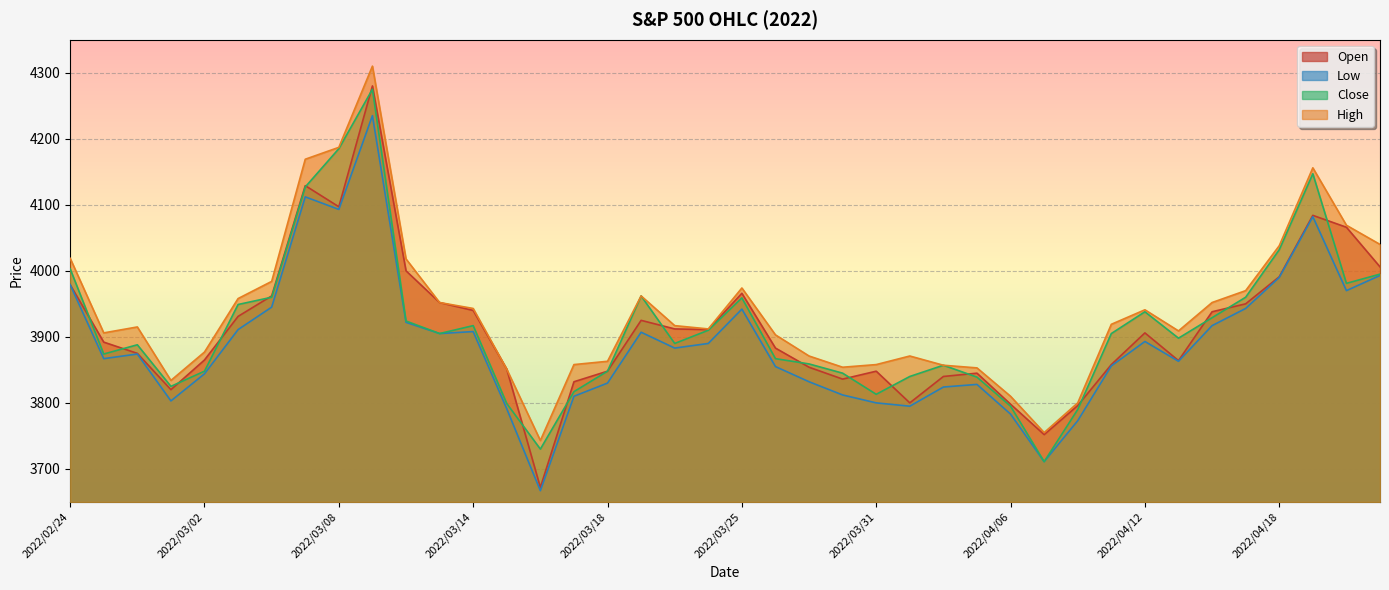

What is the average value of the Low series?

3891